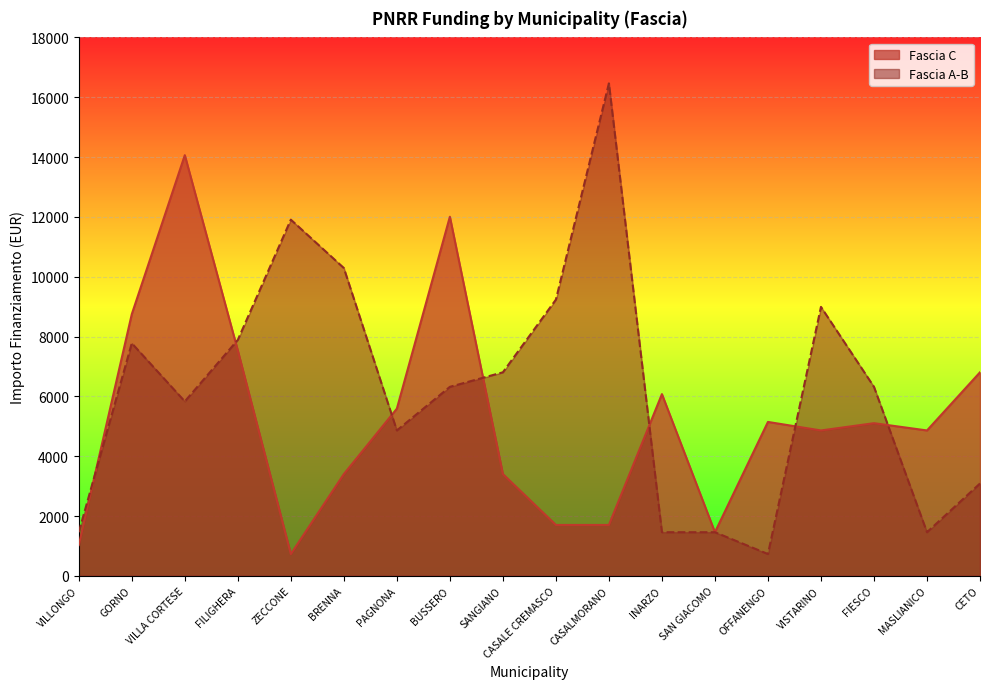

What is the label of the 7th point from the right?

INARZO